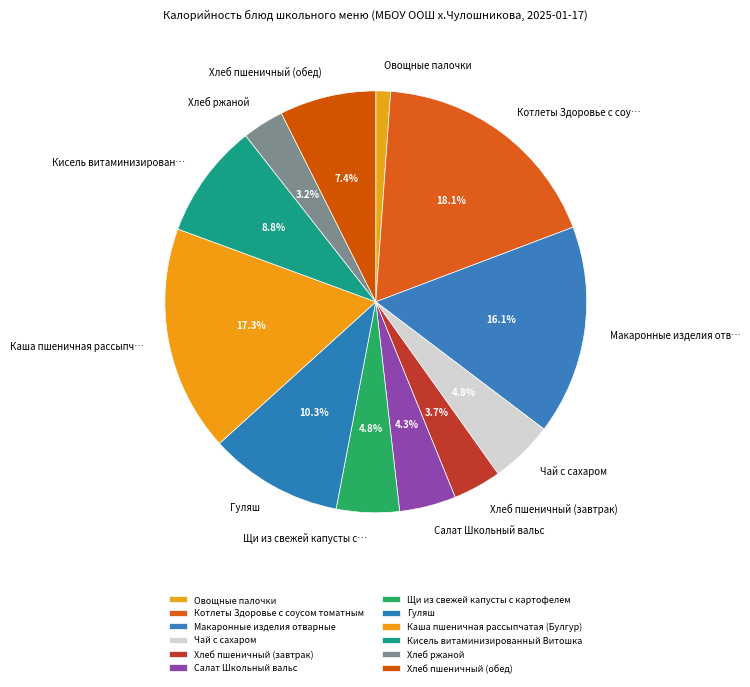

How many segments does this pie chart have?

12